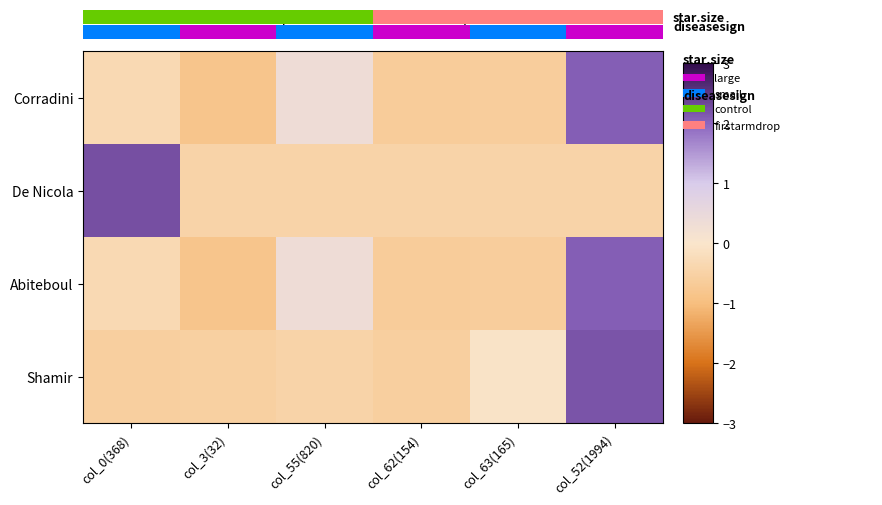

Reading left to right, extract all data points from this chart.

Corradini: col_0(368)=-0.3	col_3(32)=-0.8	col_55(820)=0.3	col_62(154)=-0.6	col_63(165)=-0.6	col_52(1994)=2.1
De Nicola: col_0(368)=2.2	col_3(32)=-0.4	col_55(820)=-0.4	col_62(154)=-0.4	col_63(165)=-0.4	col_52(1994)=-0.4
Abiteboul: col_0(368)=-0.3	col_3(32)=-0.8	col_55(820)=0.3	col_62(154)=-0.6	col_63(165)=-0.6	col_52(1994)=2.1
Shamir: col_0(368)=-0.6	col_3(32)=-0.5	col_55(820)=-0.5	col_62(154)=-0.6	col_63(165)=-0.1	col_52(1994)=2.2